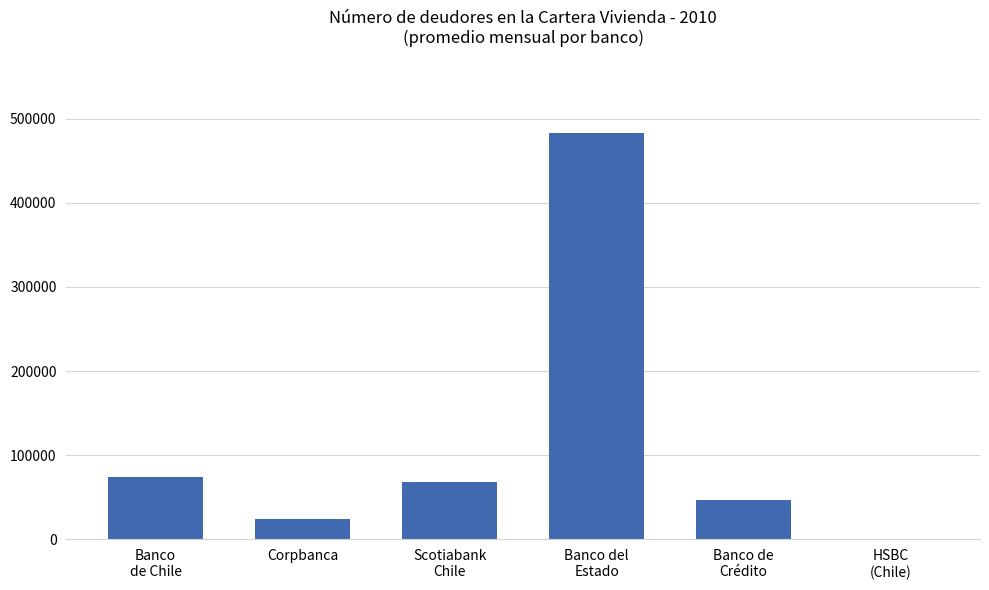

Reading left to right, transcribe all the data shown in this chart.

Banco
de Chile=74711.6	Corpbanca=24508.0	Scotiabank
Chile=68369.7	Banco del
Estado=483315.4	Banco de
Crédito=47221.5	HSBC
(Chile)=1.4